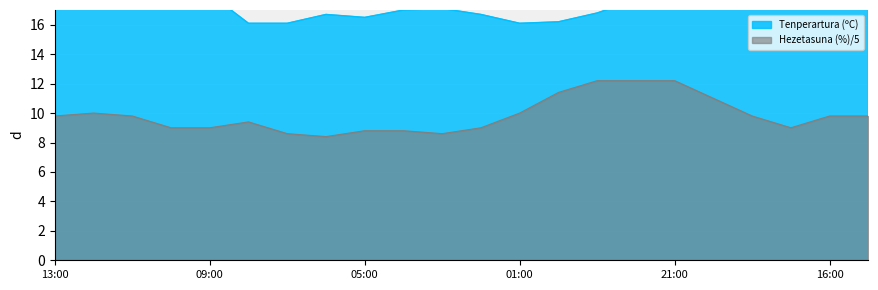

True or false: Tenperartura (ºC) and Hezetasuna (%) intersect in this chart.

False